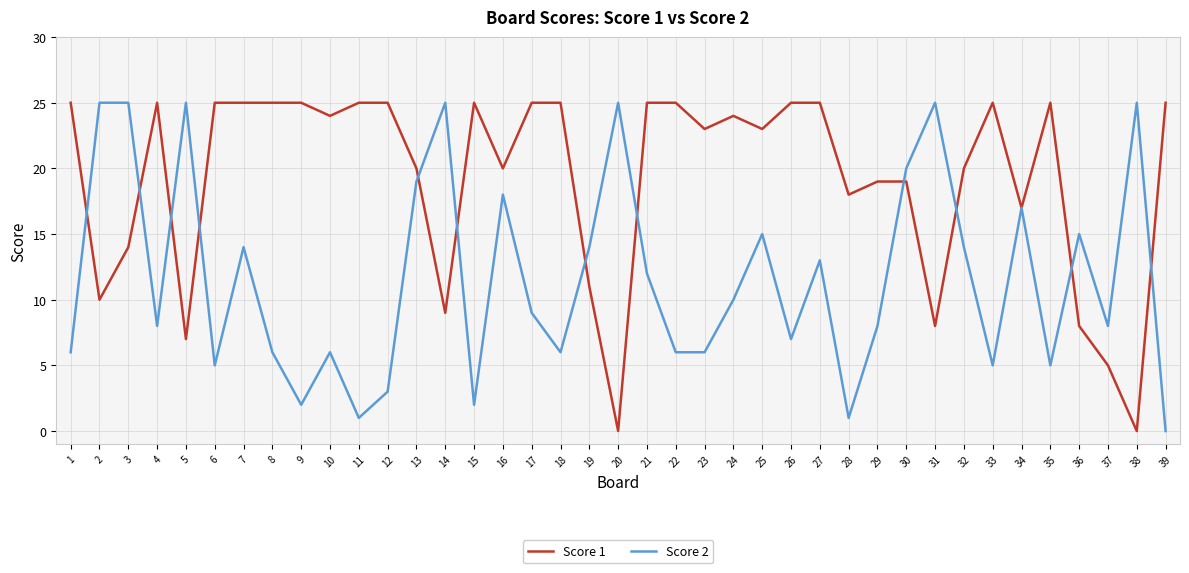

What is the difference between the second highest and minimum values in the Score 2 series?

25